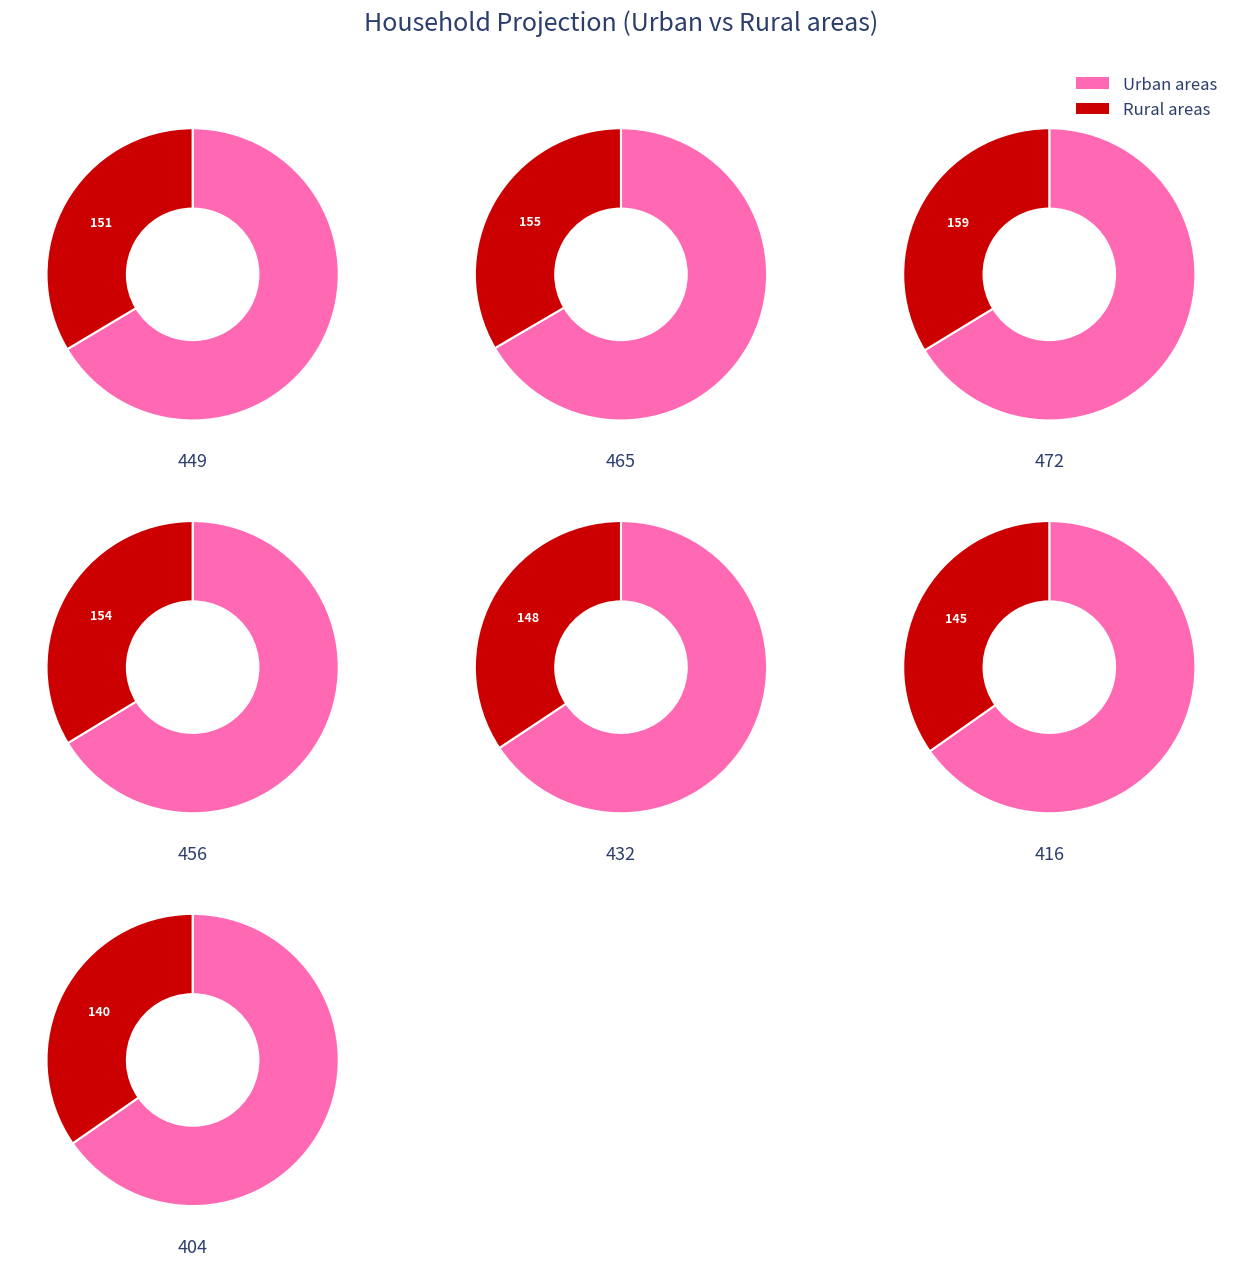

To the nearest percent, what is the difference between the largest and smallest slice percentages?

2%